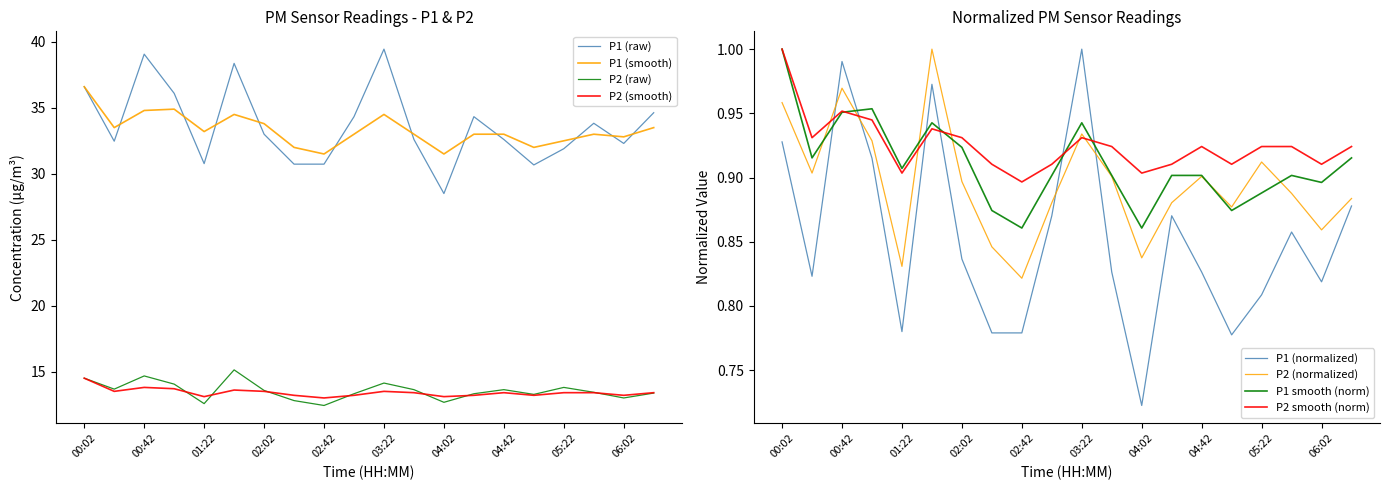

At how many categories does at least one series exceed 19?

20